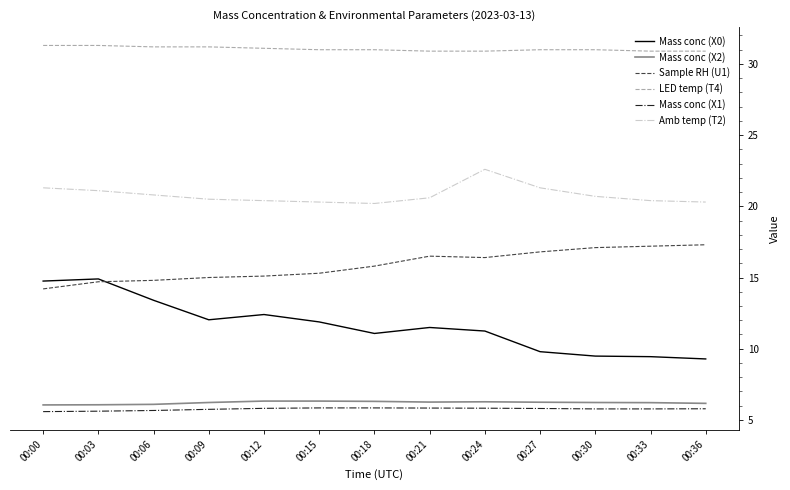

What is the sum of all Amb temp (T2) values?

270.5